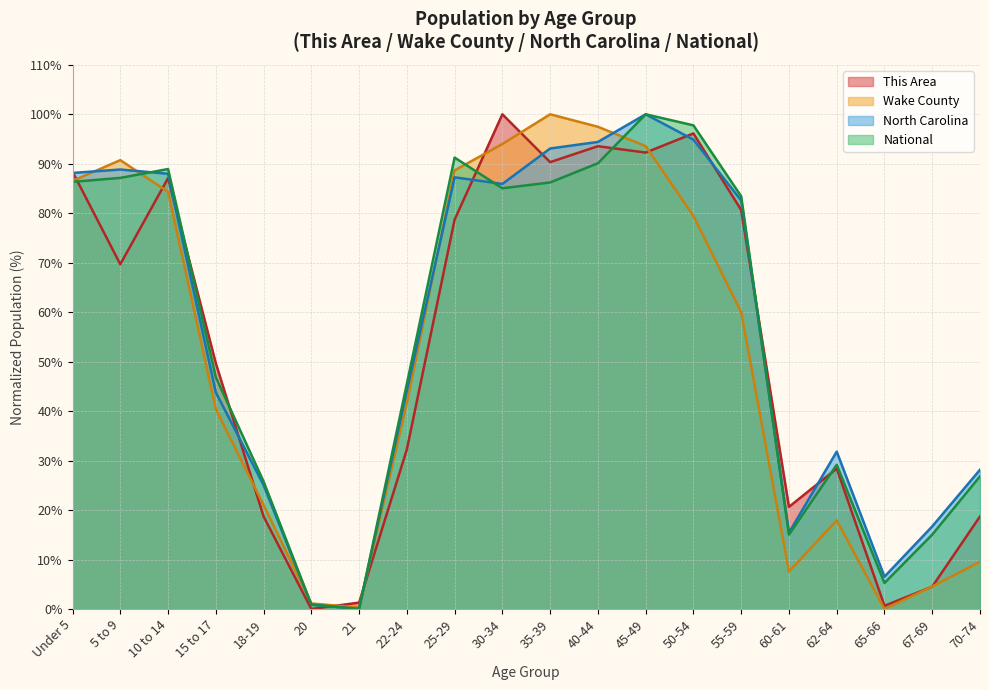

What is the maximum value shown in the chart?

100.0